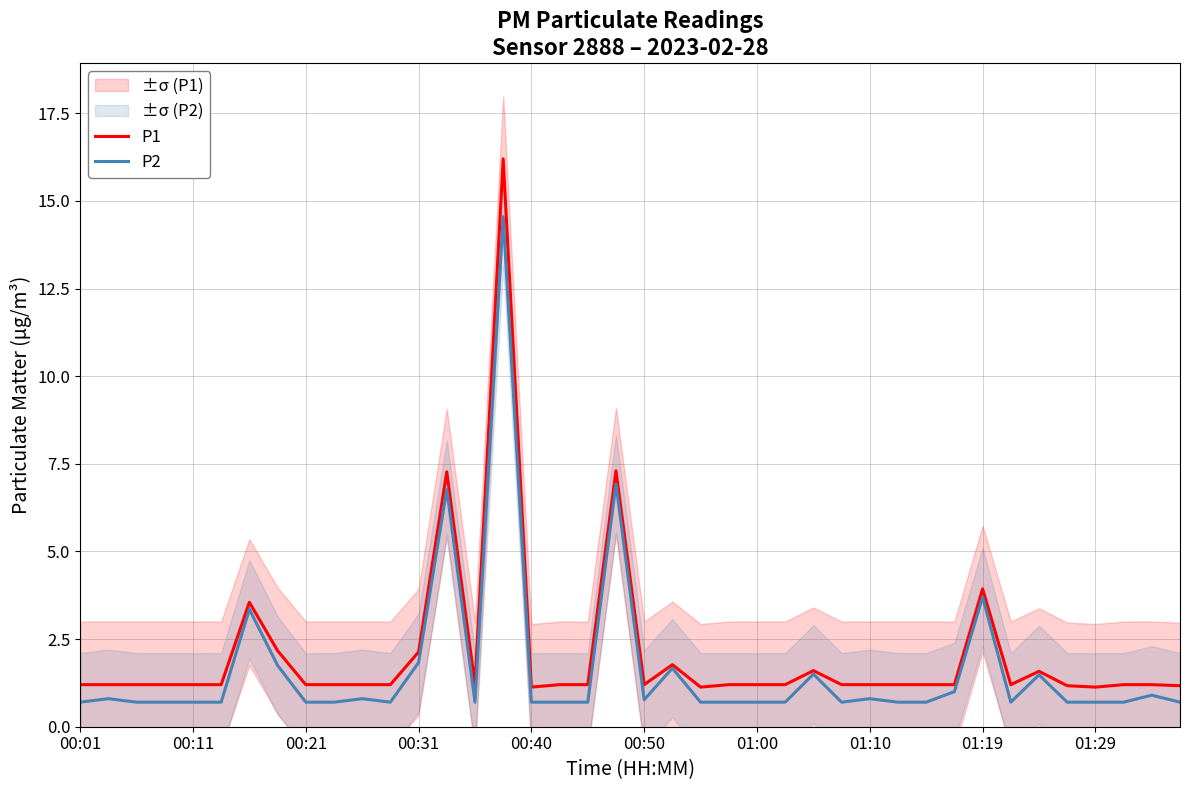

True or false: P1 has more than 0 points higher than both neighbors.

True